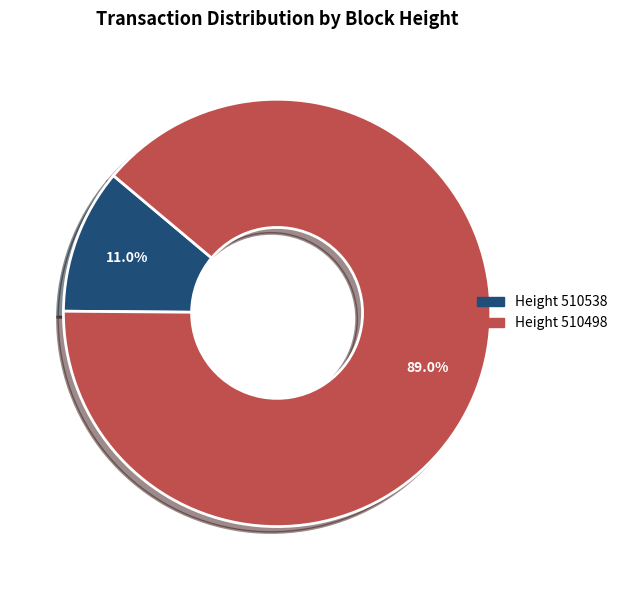

To the nearest percent, what is the average slice percentage?

50%